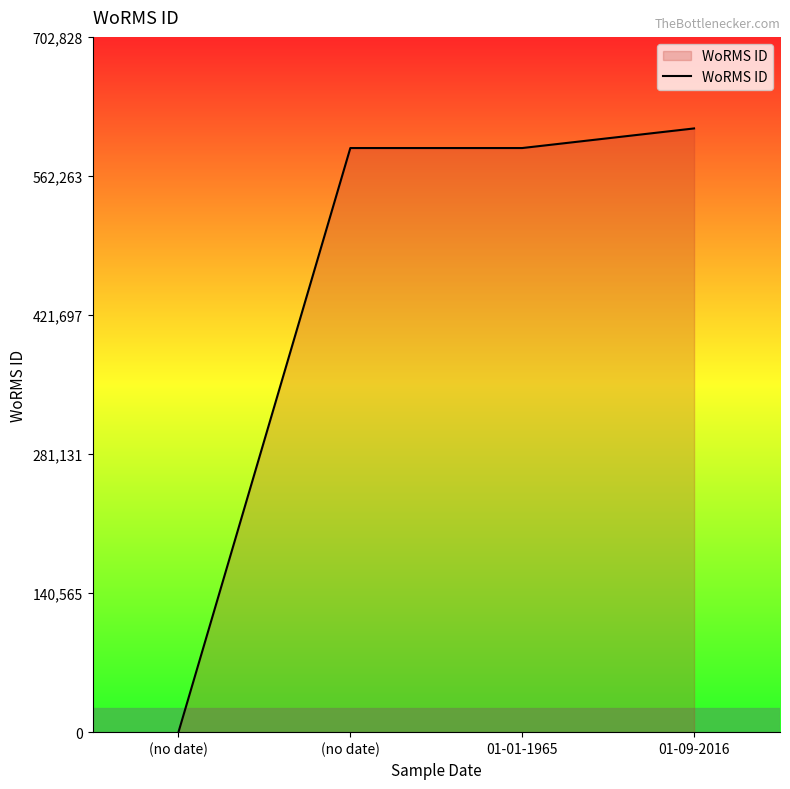

Between 01-01-1965 and (no date), which is larger?

01-01-1965